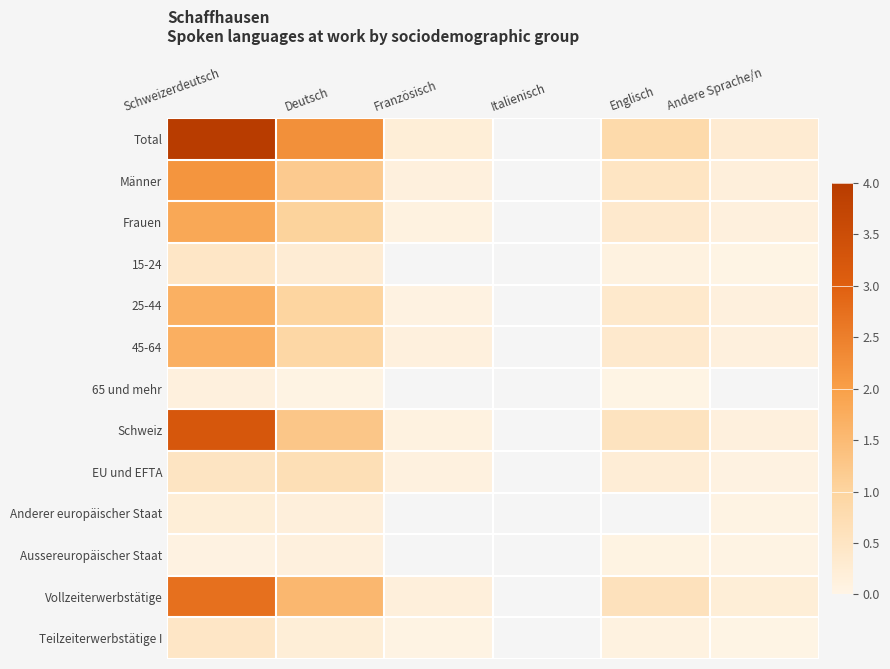

Count the number of categories in the chart.

6